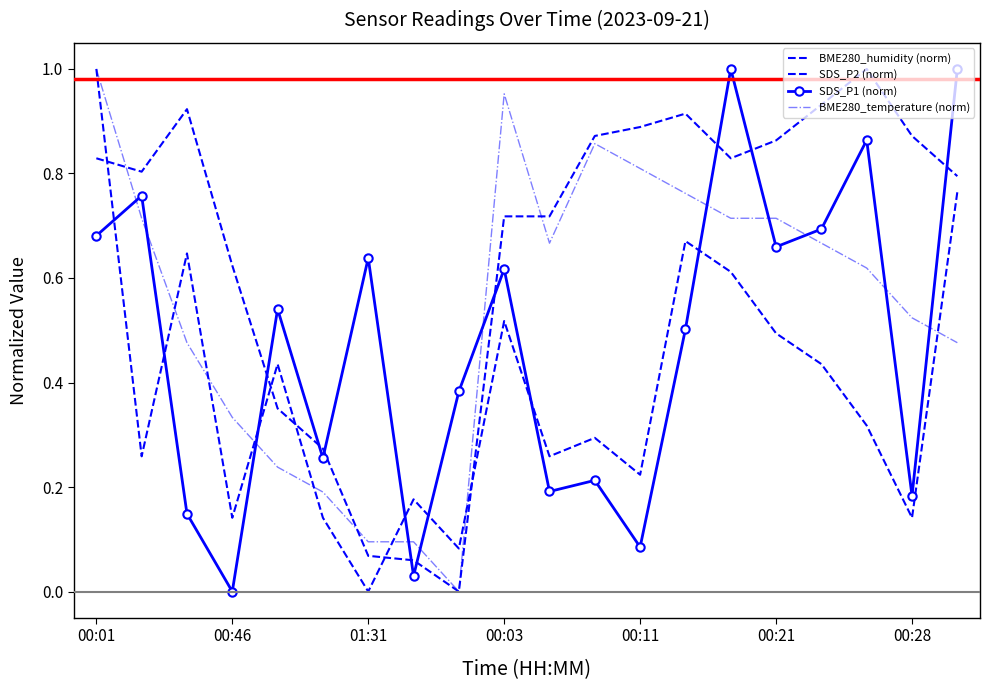

Which category has the lowest value in the BME280_temperature (norm) series?

8